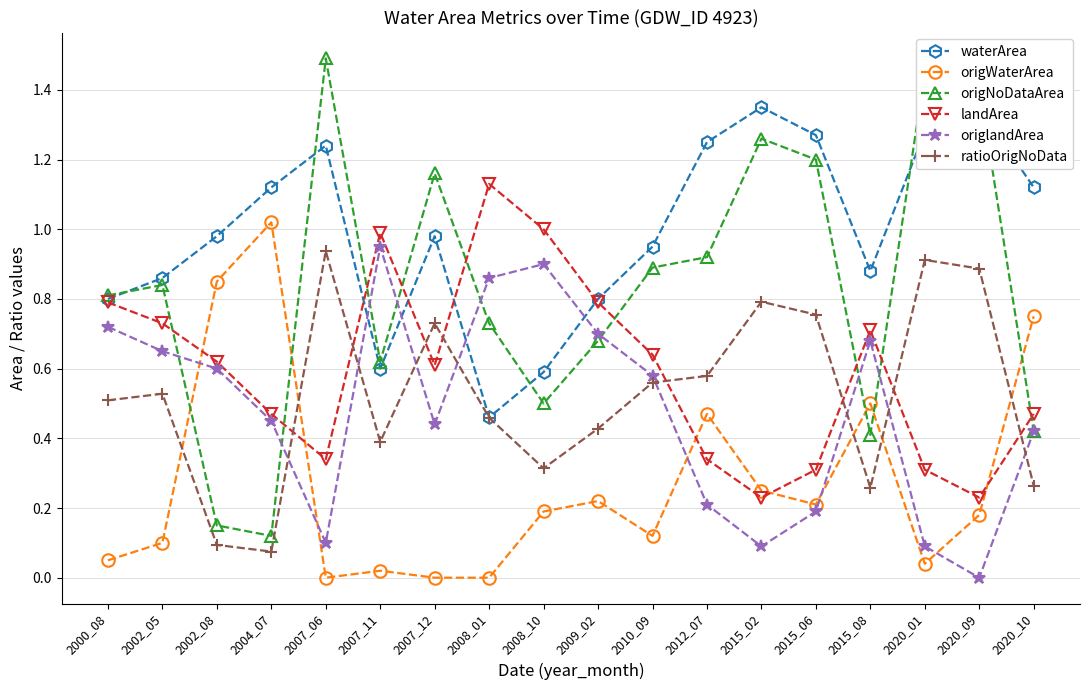

True or false: origWaterArea has a value of 0.1 at 2015_06.

False